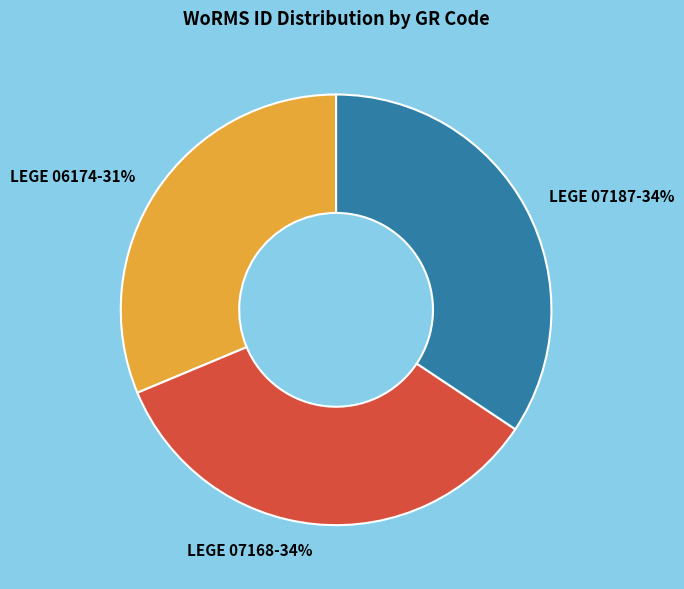

To the nearest percent, what is the difference between the largest and smallest slice percentages?

3%